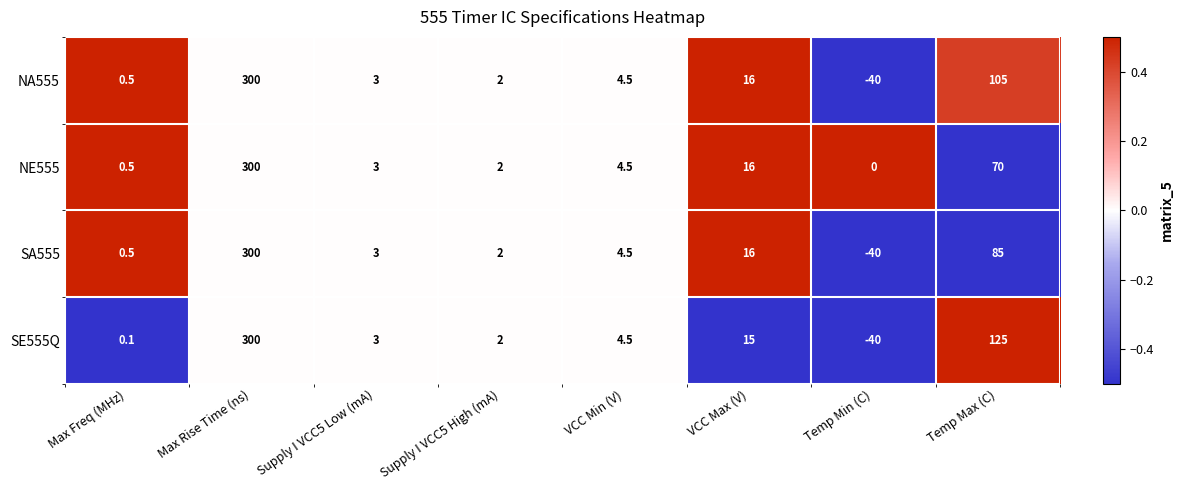

What is the difference between the maximum and second lowest values in the NE555 series?

299.5